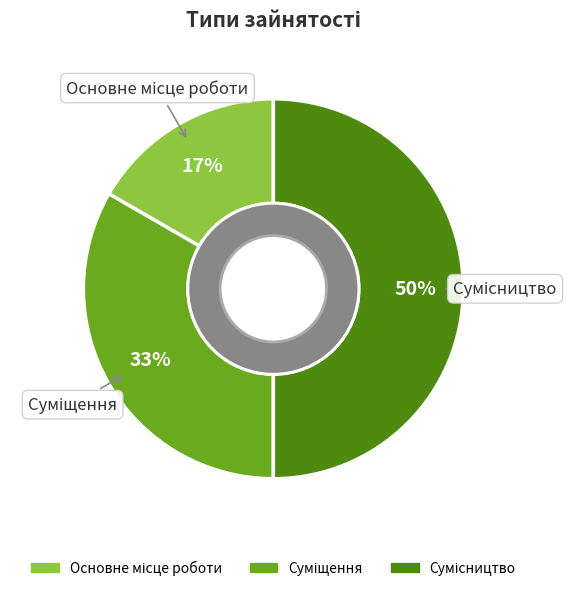

To the nearest percent, what is the average slice percentage?

33%